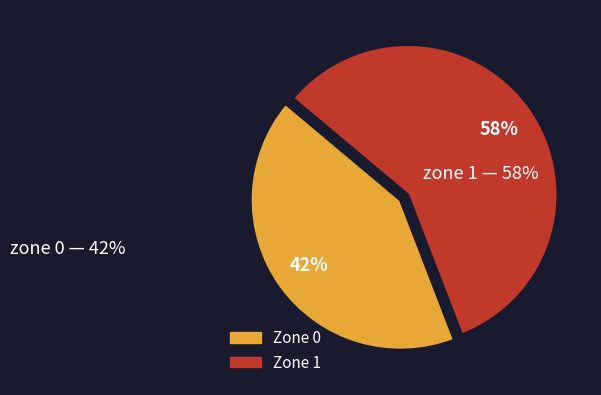

Is the sum of Zone 0 and Zone 1 greater than half?

Yes